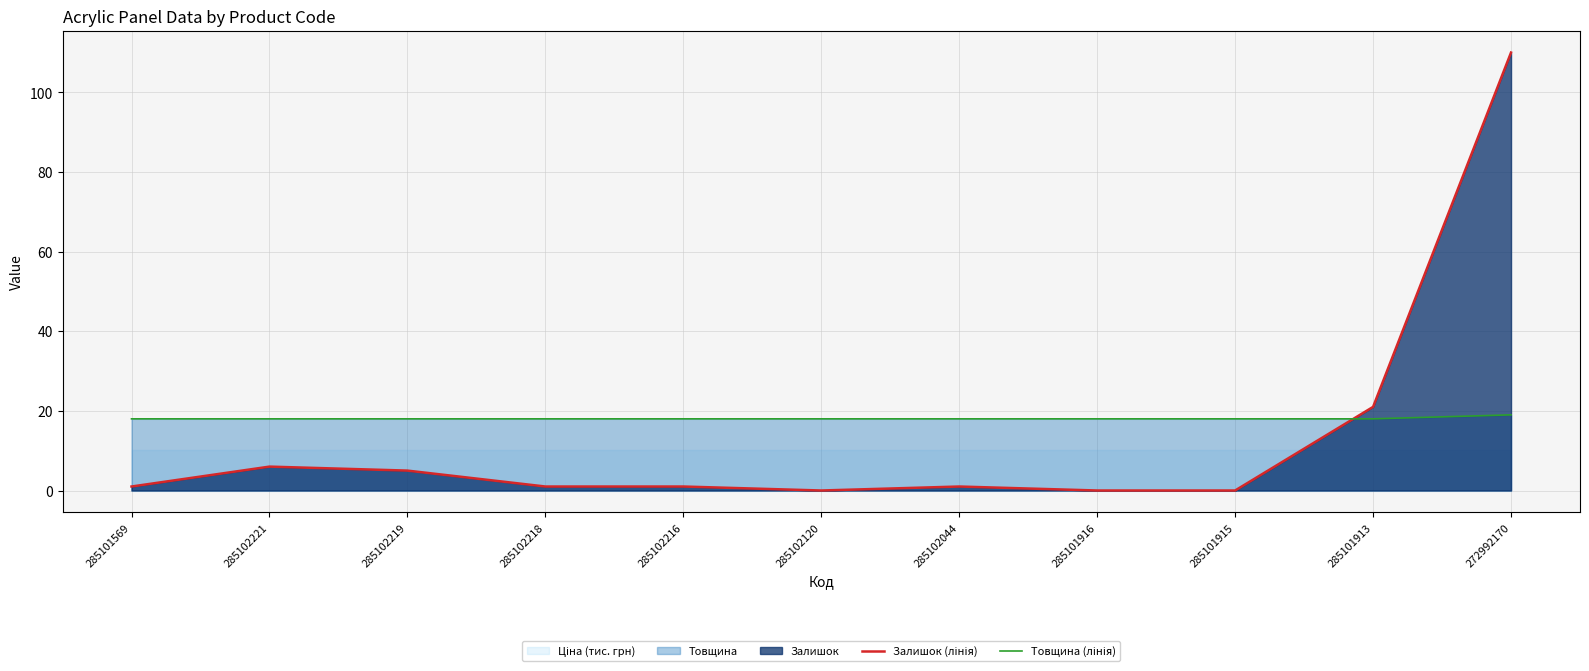

Reading left to right, extract all data points from this chart.

Залишок (лінія): 1	6	5	1	1	0	1	0	0	21	110
Товщина (лінія): 18	18	18	18	18	18	18	18	18	18	19